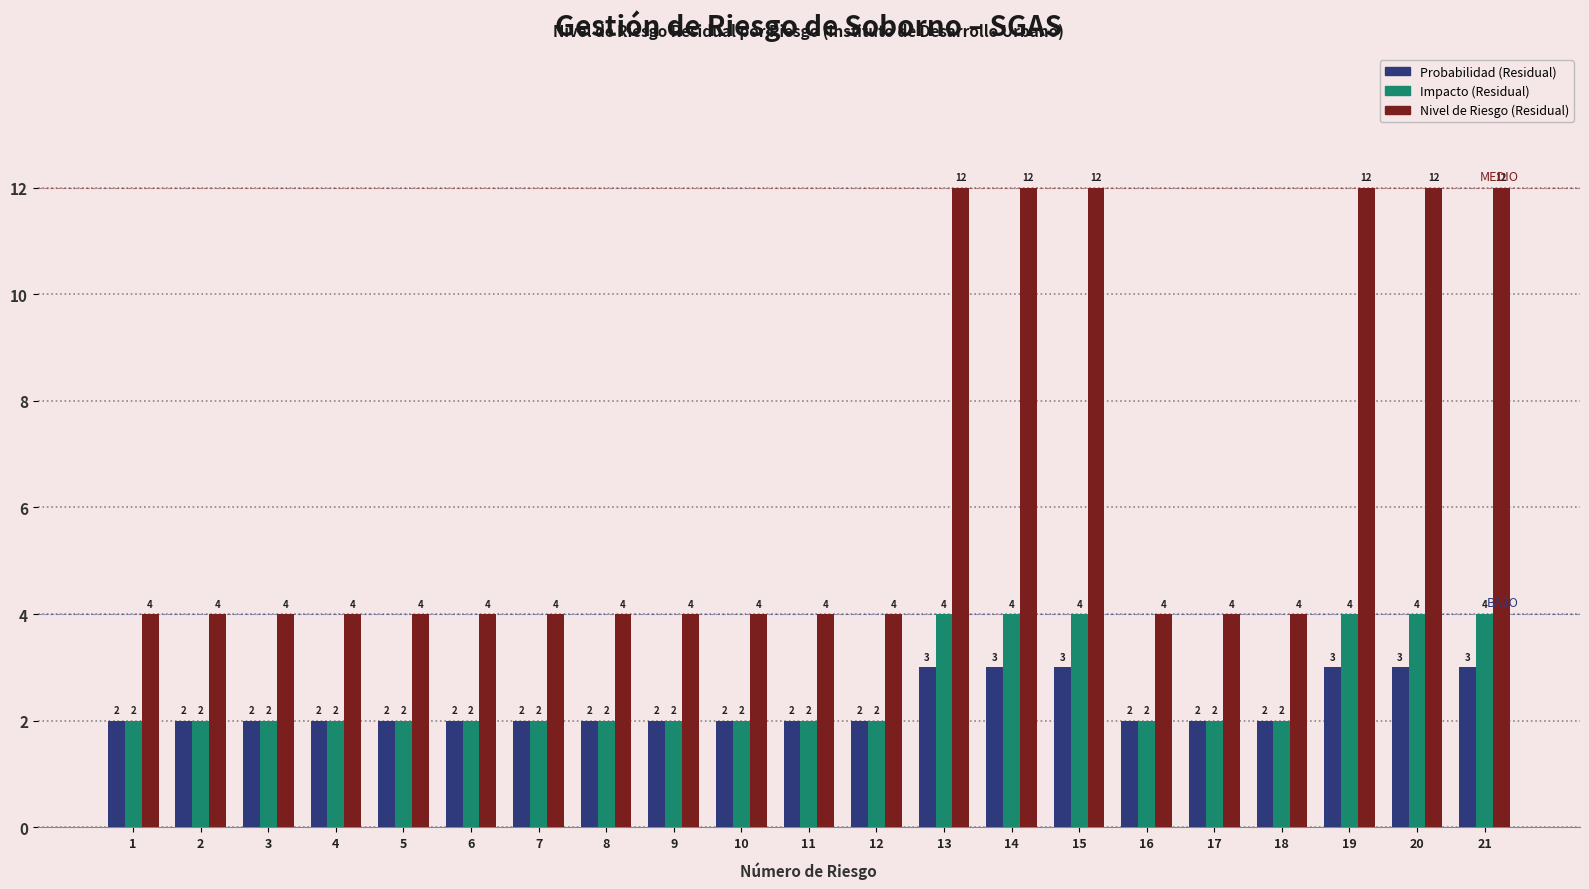

What is the approximate value of Nivel de Riesgo (Residual) at 17?

4